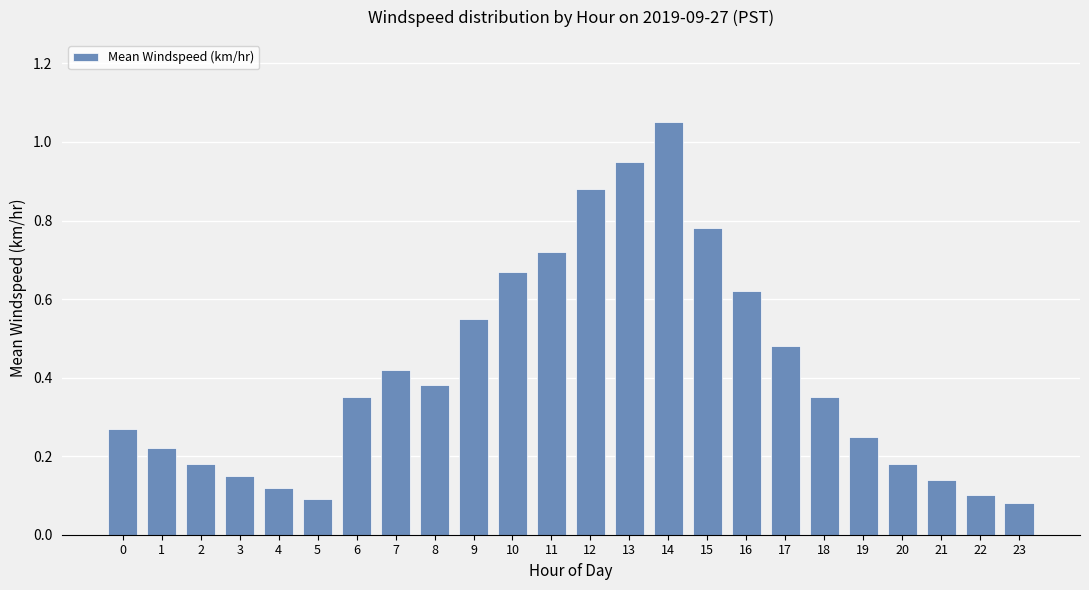

Between 14 and 6, which is larger?

14